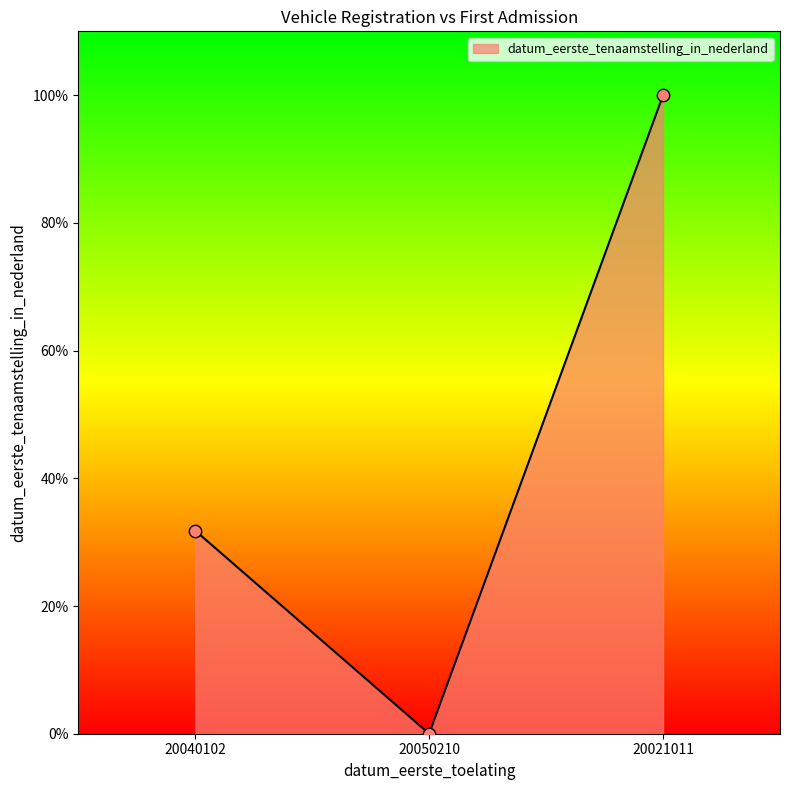

What is the ratio of the value at 20040102 to the value at 20021011?

0.3